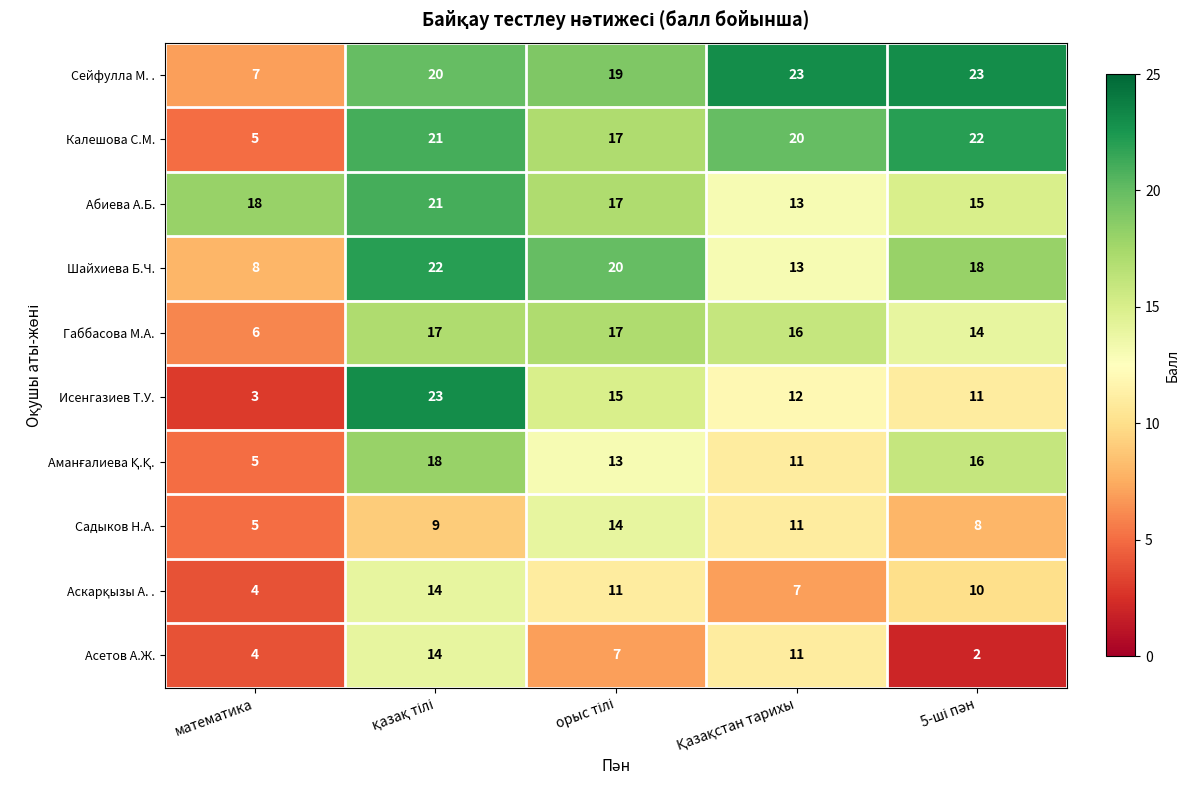

What is the maximum value for Исенгазиев Т.У.?

23